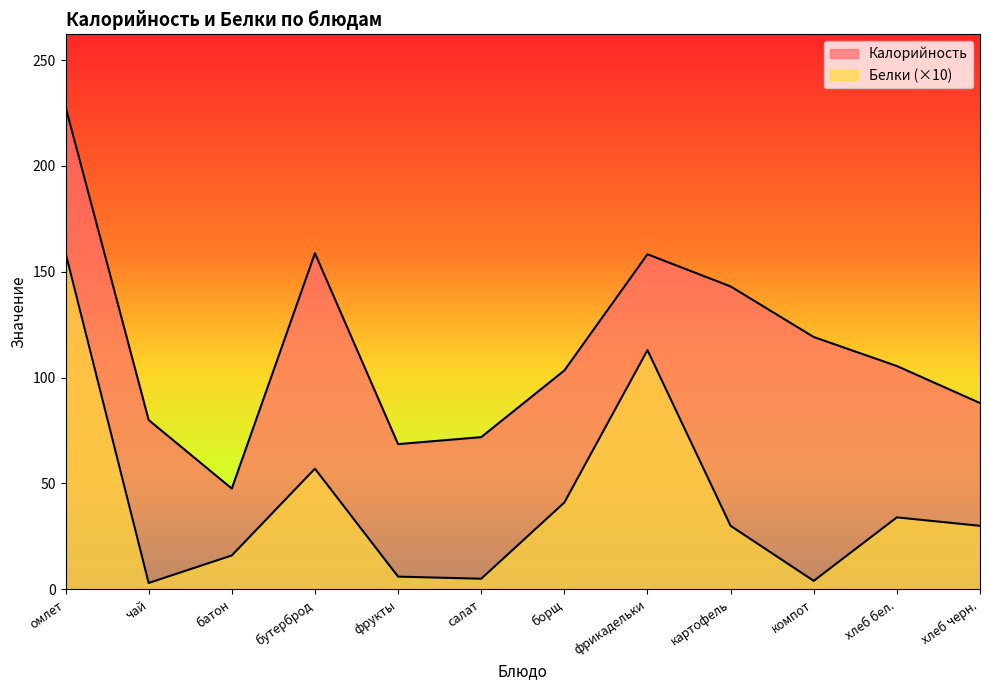

What is the highest value of the Калорийность series?

228.0